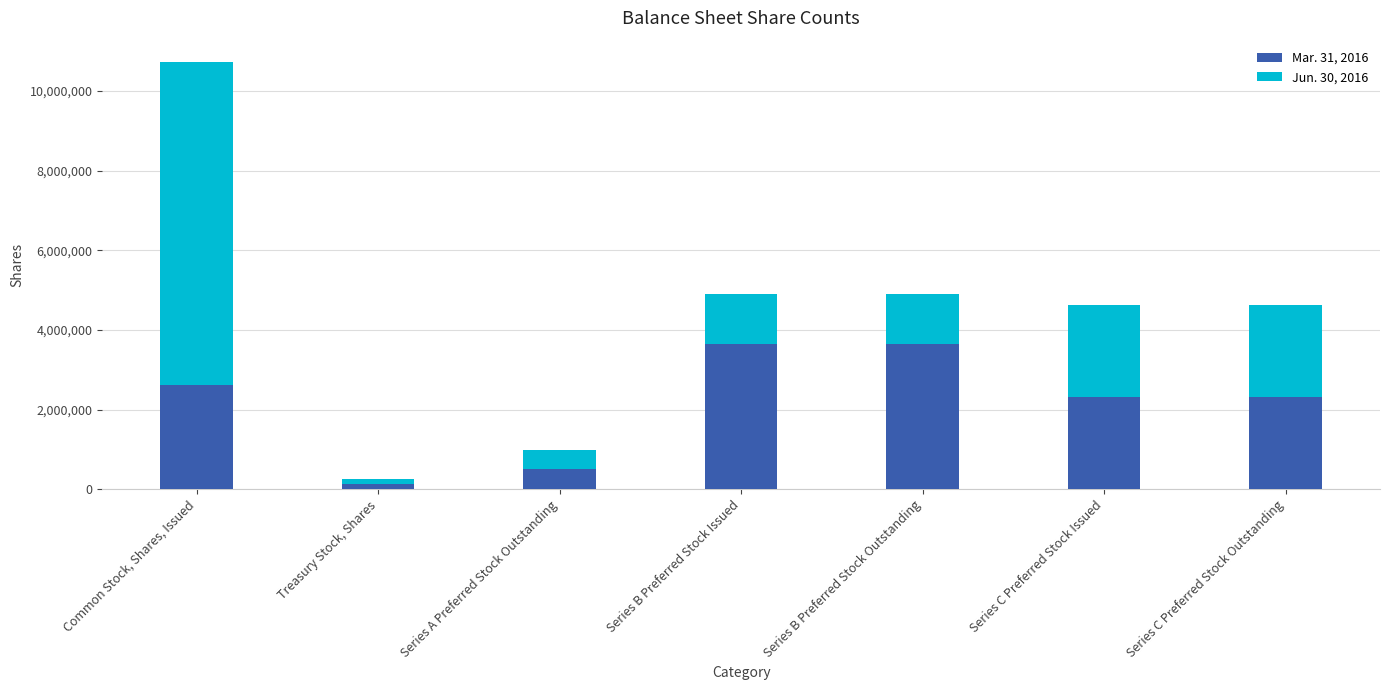

Reading right to left, what are the values for Mar. 31, 2016?

2318012	2318012	3663007	3663007	500000	135665	2623145